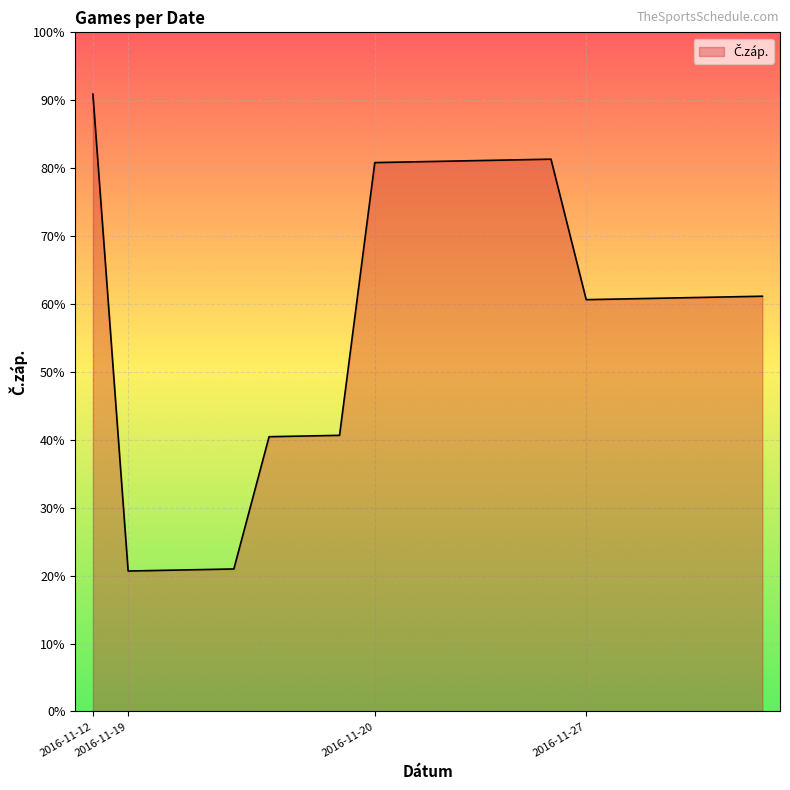

At which category does the data reach its first local valley?

2016-11-19